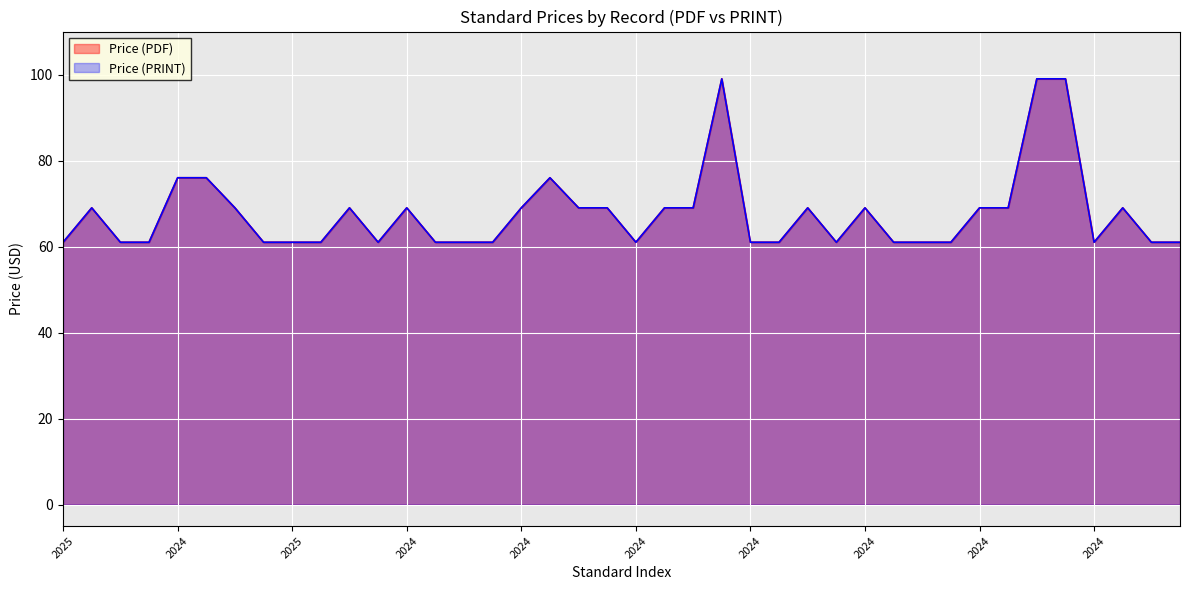

True or false: Price (PDF) and Price (PRINT) cross at least once.

False